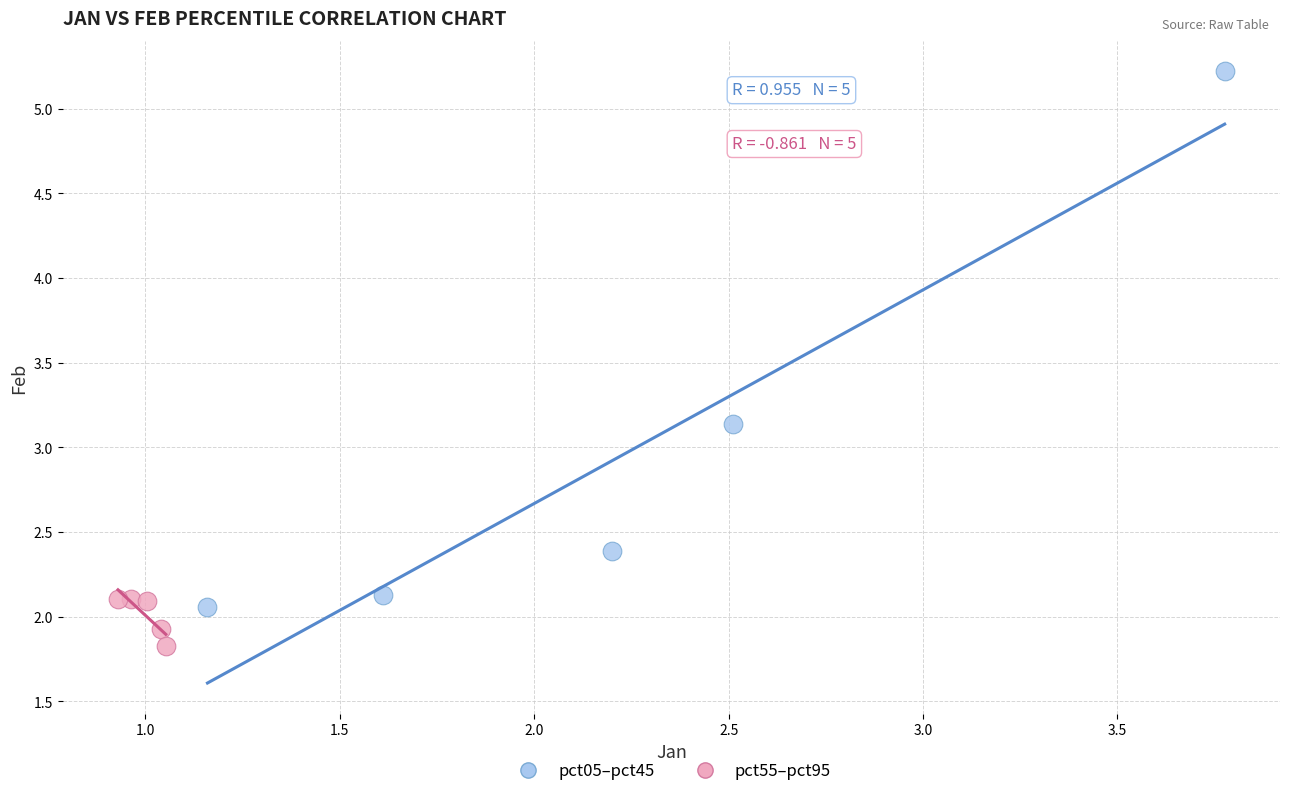

Which series reaches the minimum Y coordinate?

pct55–pct95